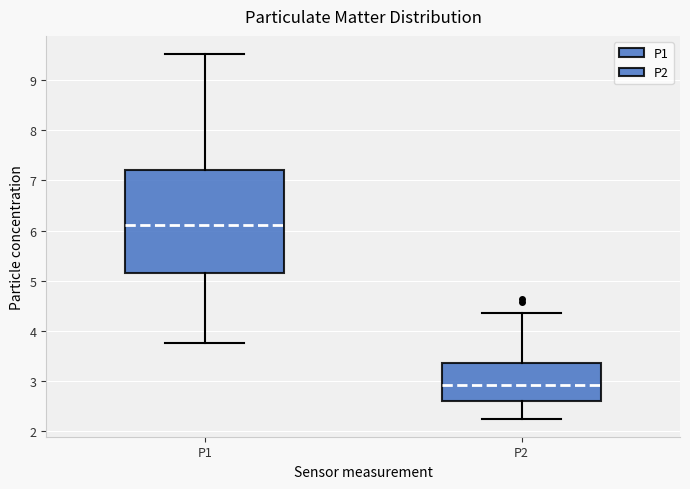

Where does the lower whisker of the box for P1 end on the y-axis? The values are not printed on the chart, so give them approximately, as read against the axis.

3.8